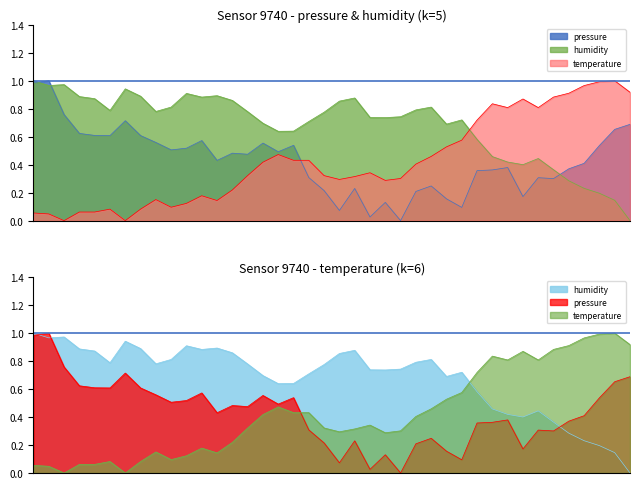

At which category does temperature reach its first local peak?

00:13